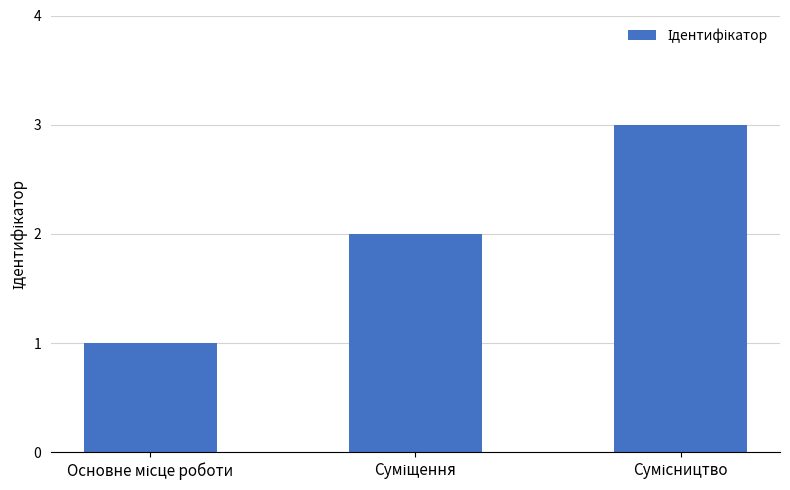

What is the sum of all values?

6